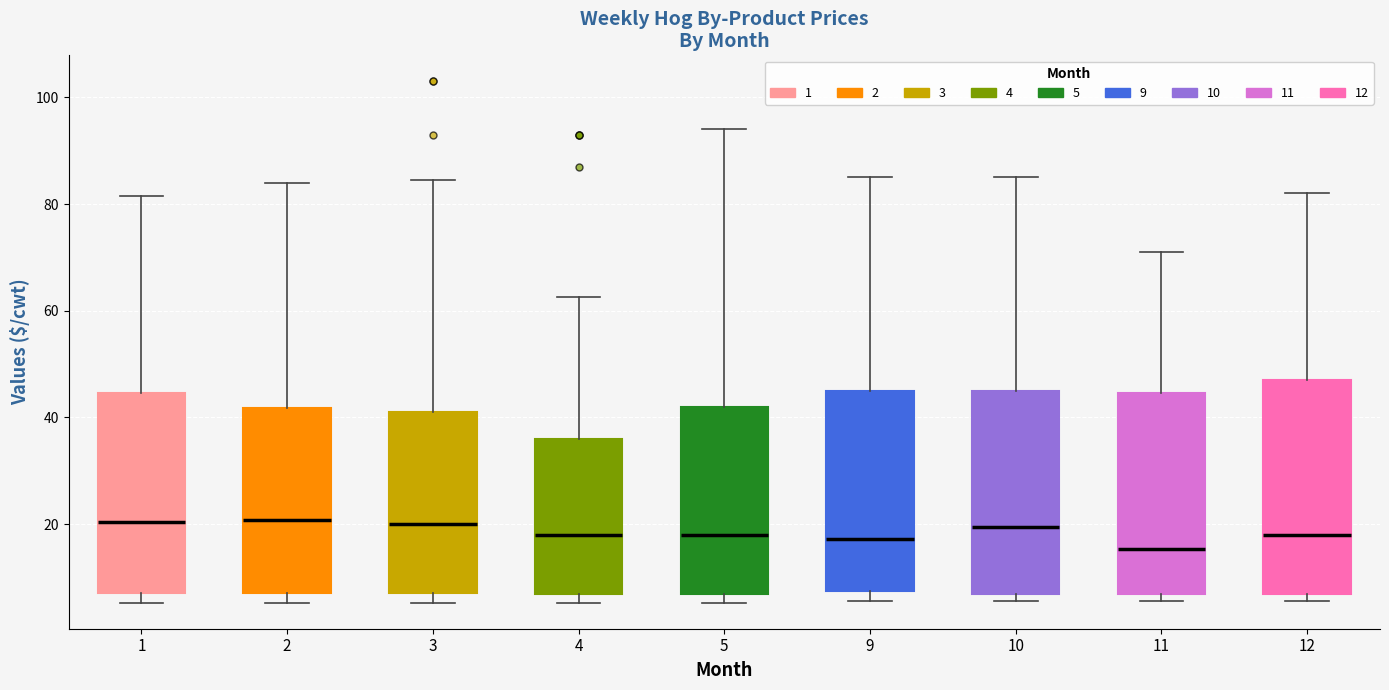

Comparing the boxes themselves (not the whiskers), which one is the tallest?

12